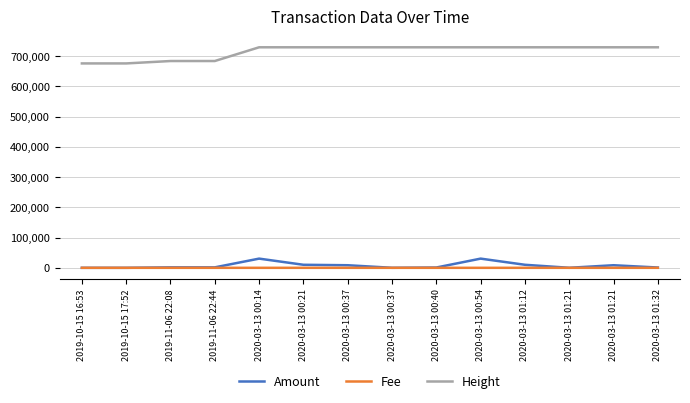

What is the total value across all series at 2019-11-06 22:08?

685210.0